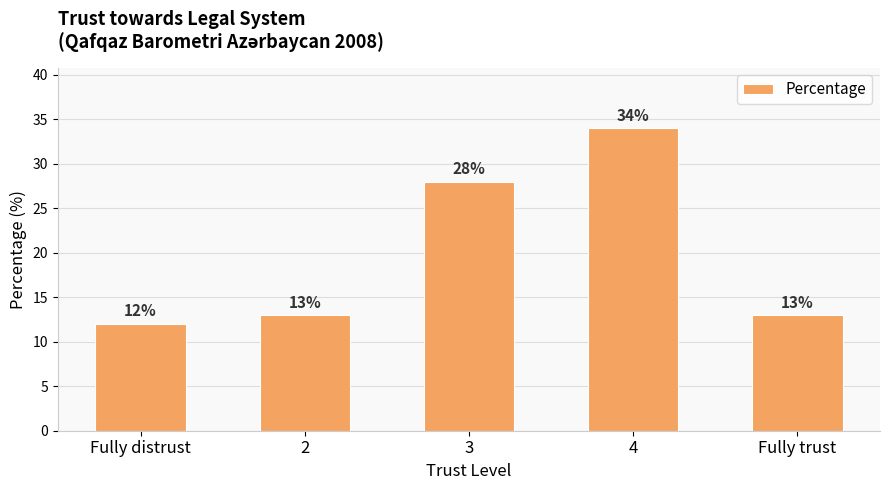

What is the change in value from 4 to Fully trust?

-21